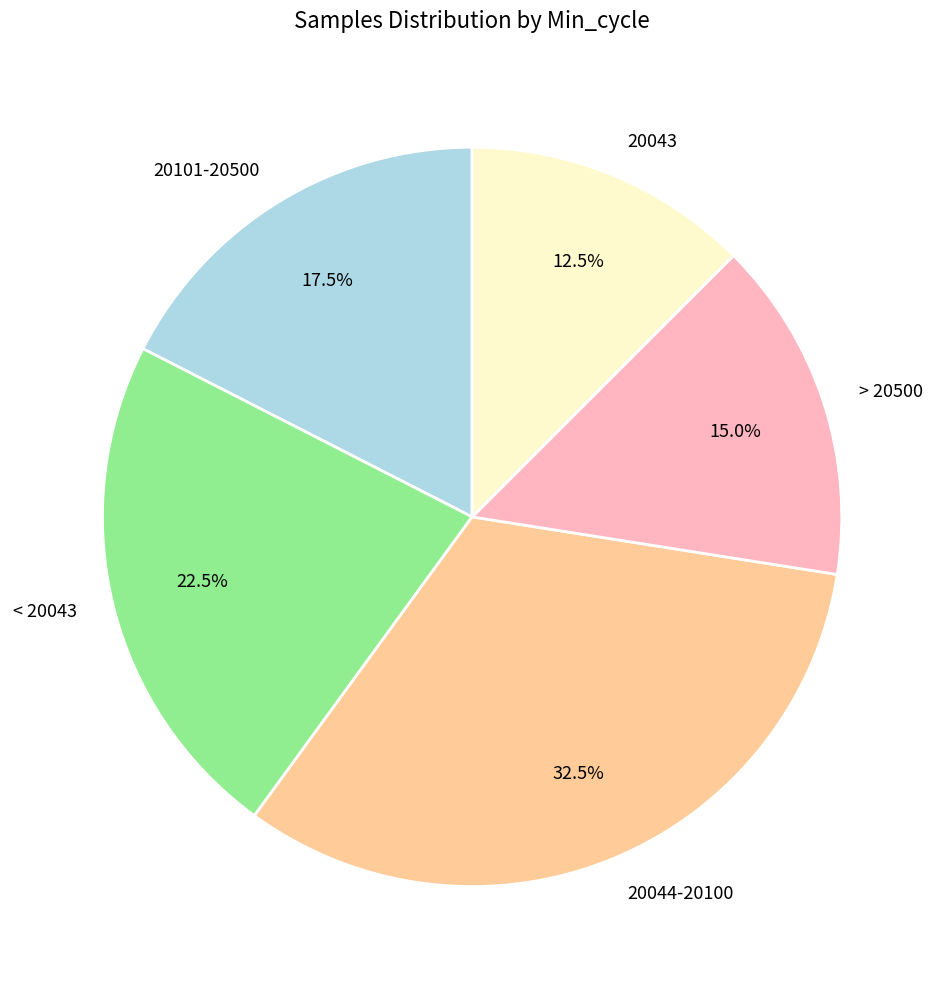

Rank the categories by value from highest to lowest.

20044-20100, < 20043, 20101-20500, > 20500, 20043